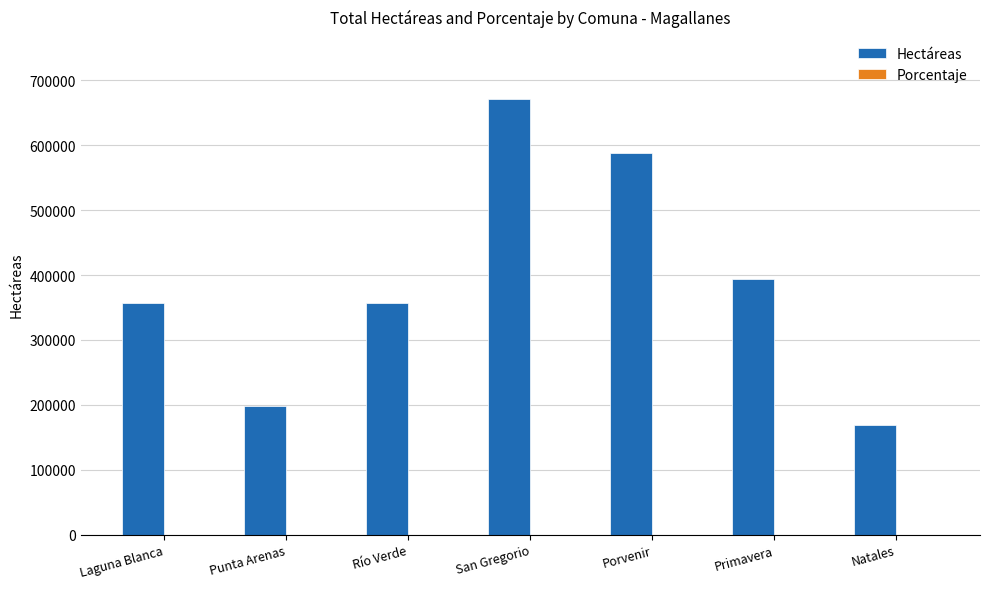

What is the sum of all Hectáreas values?

2734596.0